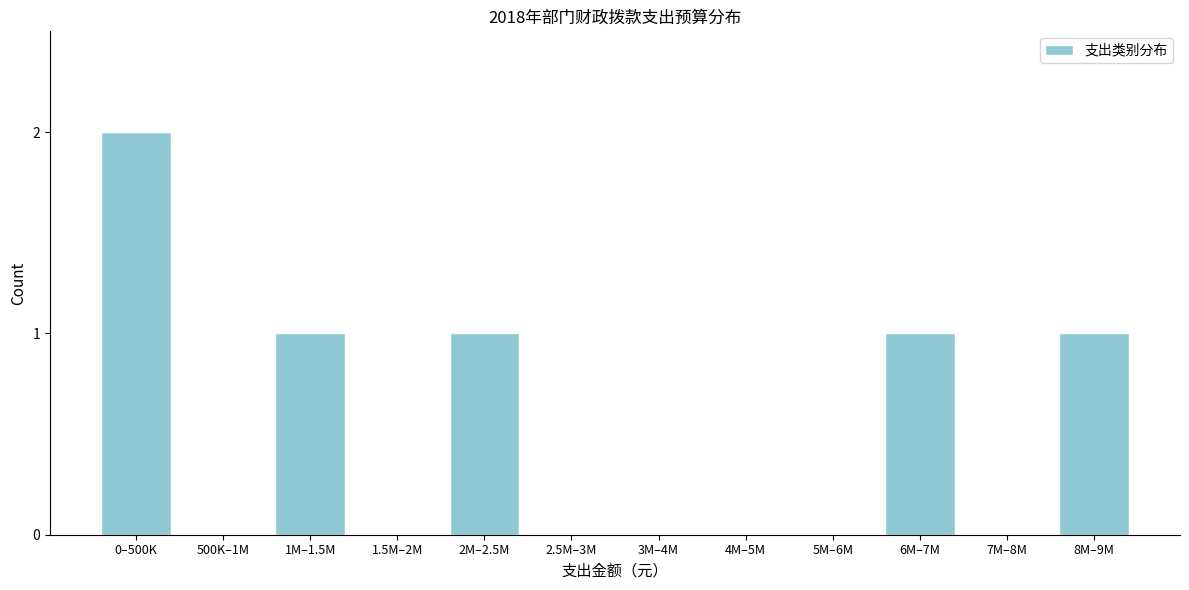

Reading left to right, list all the values displayed in this chart.

0–500K=2	500K–1M=0	1M–1.5M=1	1.5M–2M=0	2M–2.5M=1	2.5M–3M=0	3M–4M=0	4M–5M=0	5M–6M=0	6M–7M=1	7M–8M=0	8M–9M=1